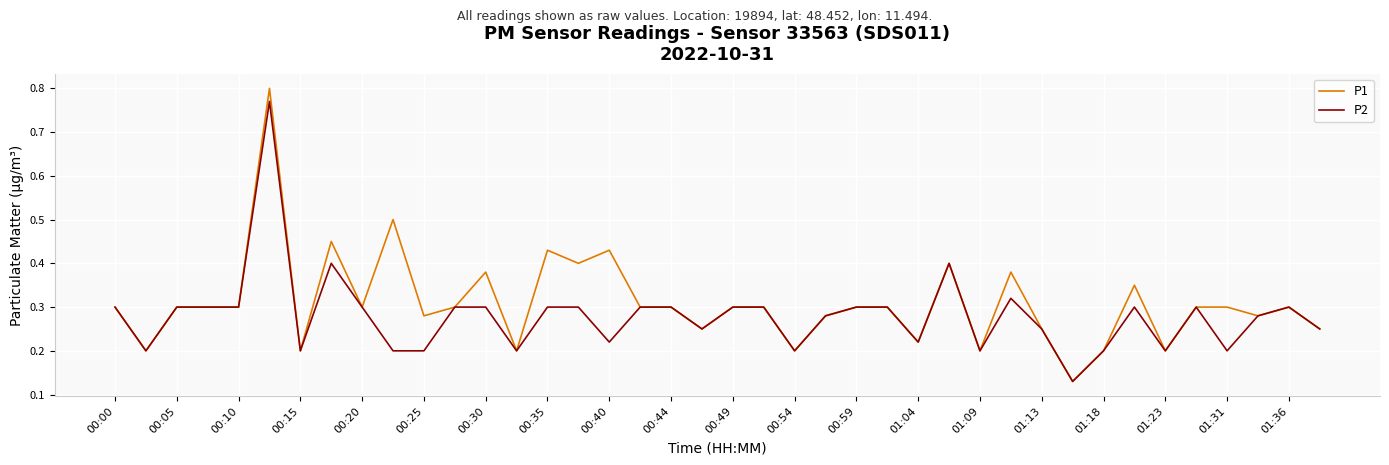

Which series has the largest total across all categories?

P1